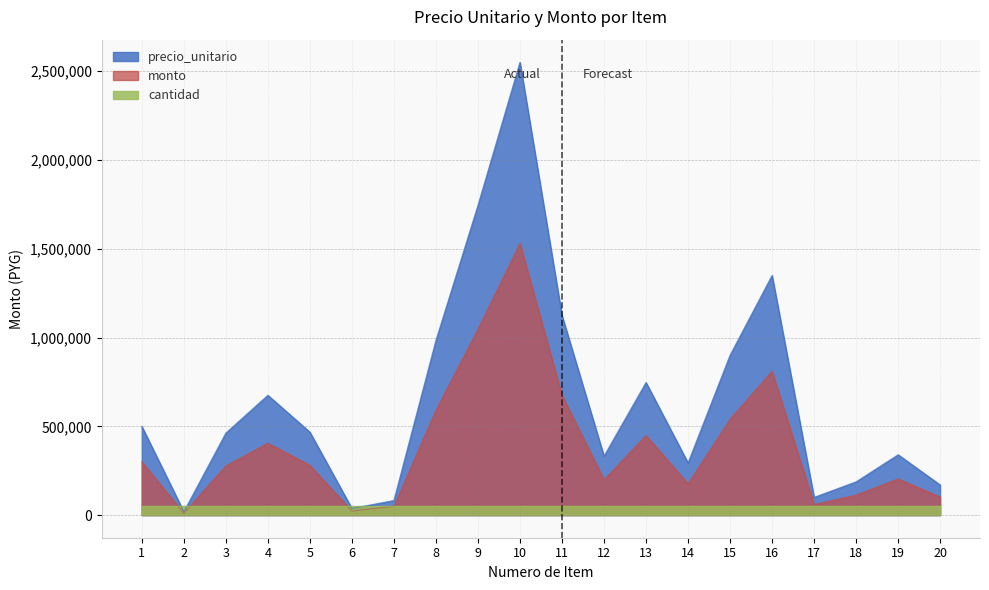

Rank the series at 3 from highest to lowest value.

precio_unitario, monto, cantidad